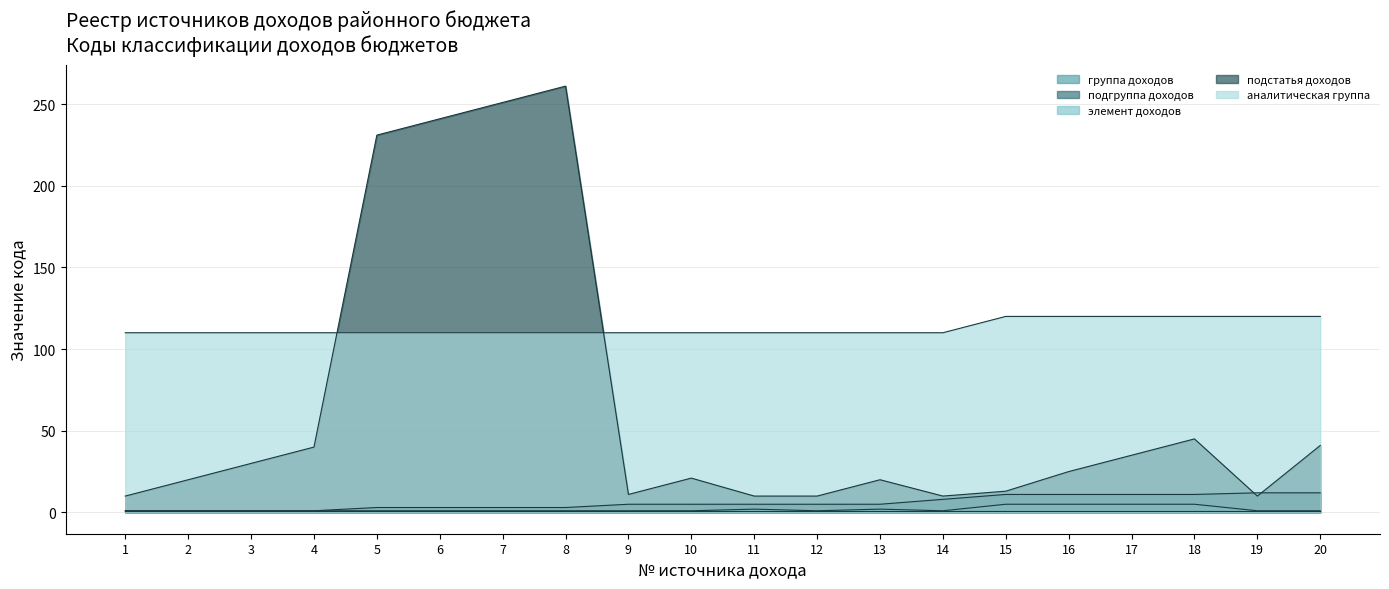

What is the highest value of the подстатья доходов series?

261